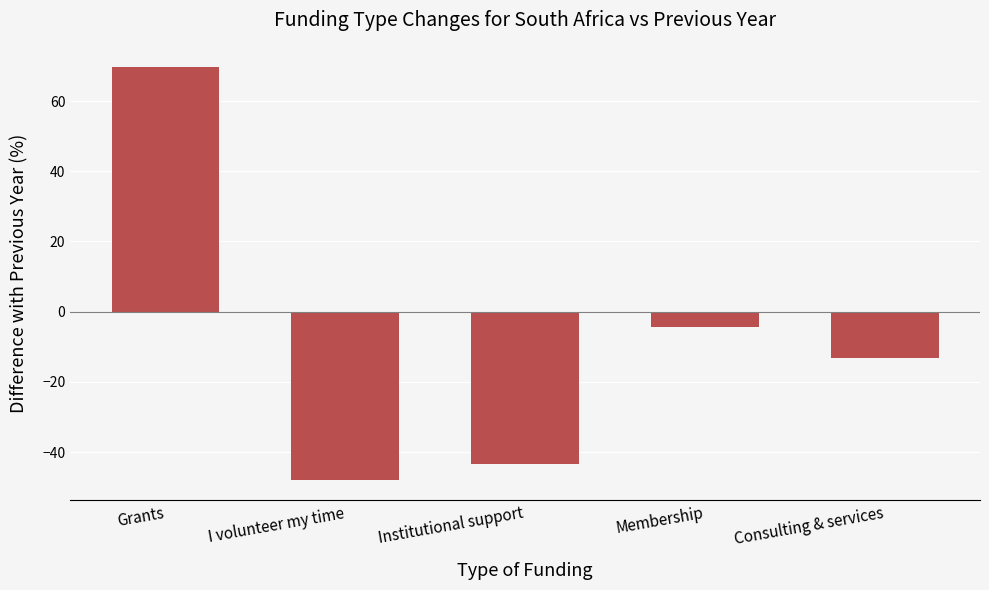

How many values are below -13?

3